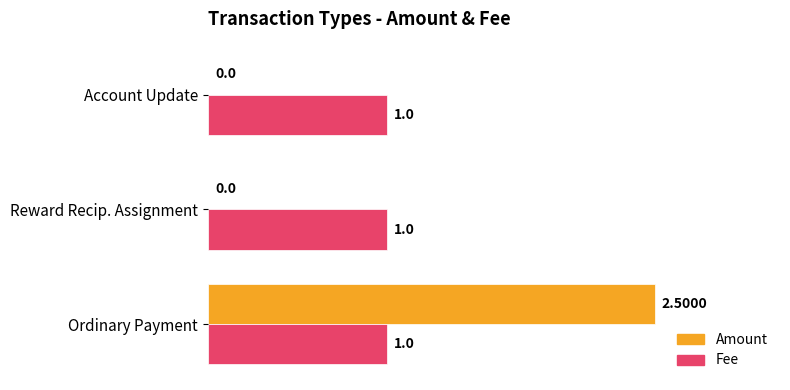

Which category has the highest value across all series?

Ordinary Payment